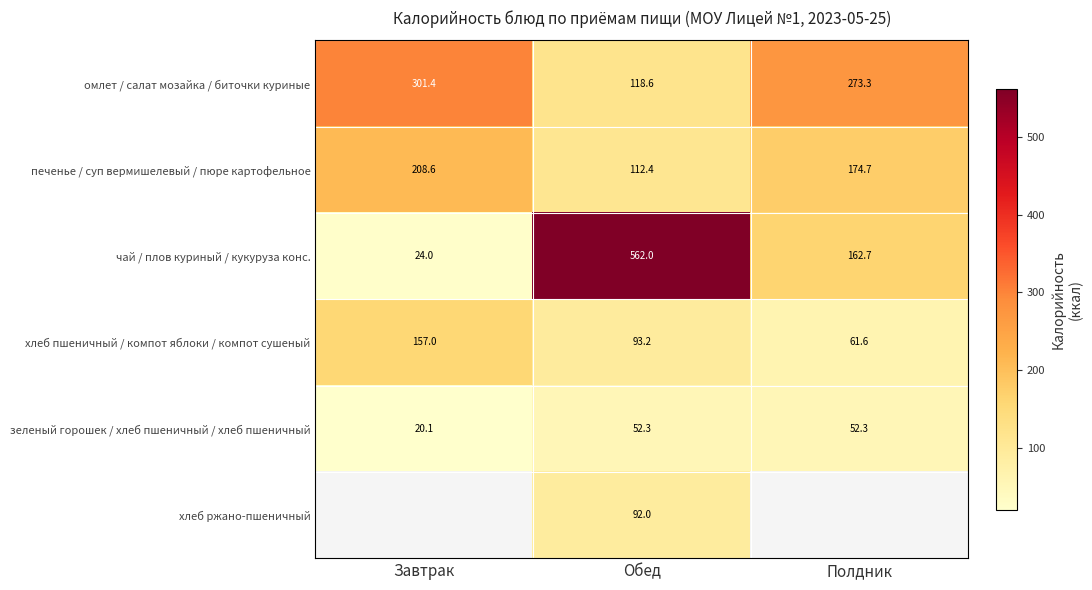

The зеленый горошек / хлеб пшеничный / хлеб пшеничный series shows 52.3 at Обед. True or false?

True